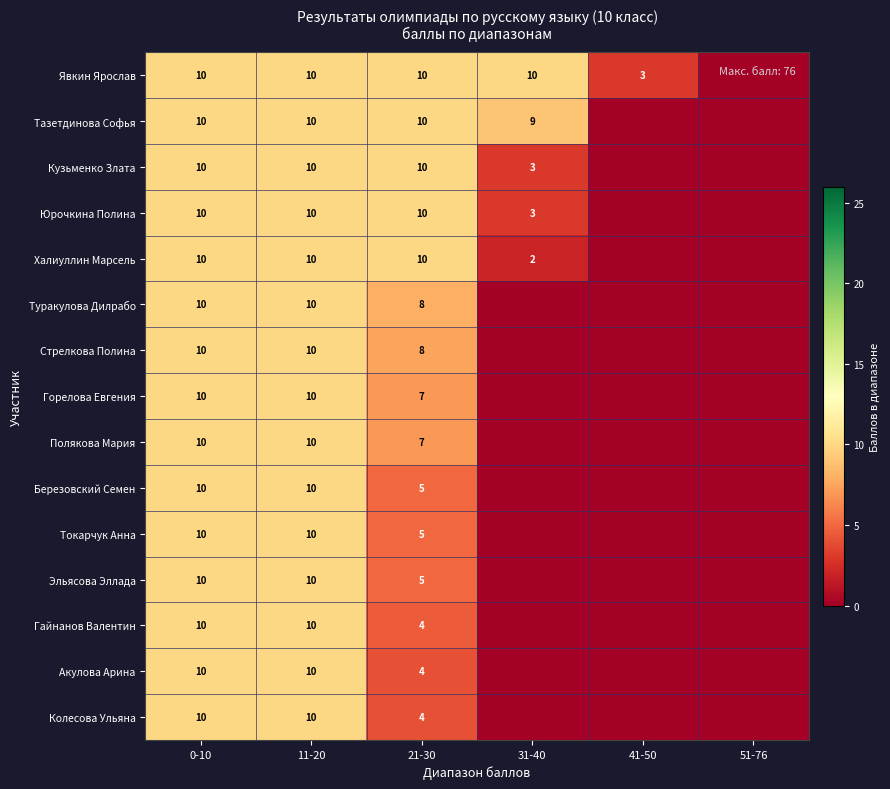

True or false: Юрочкина Полина has a value of 10 at 21-30.

True